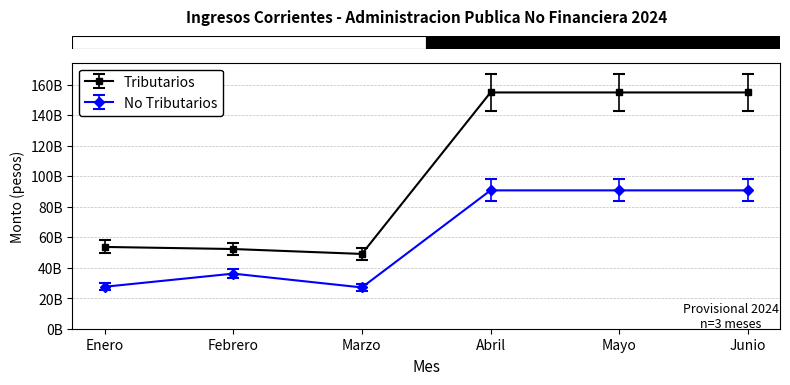

Which category has the highest value in the Tributarios series?

Abril